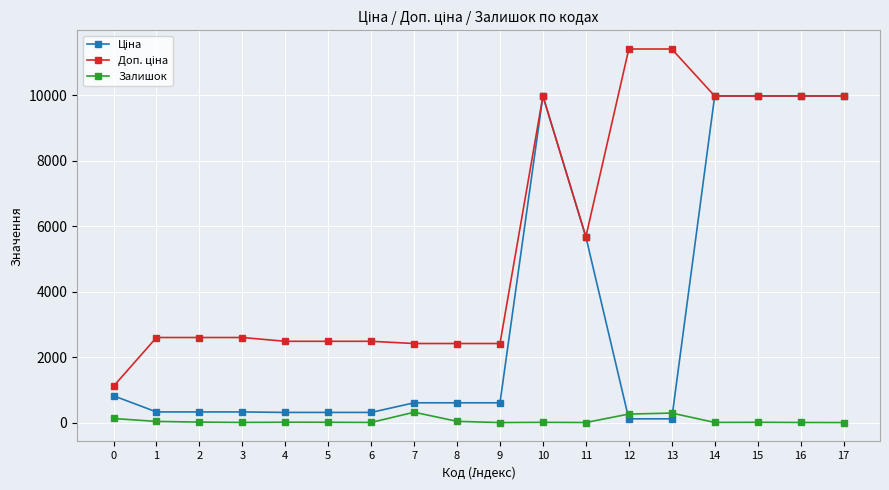

What is the maximum value shown in the chart?

11410.0